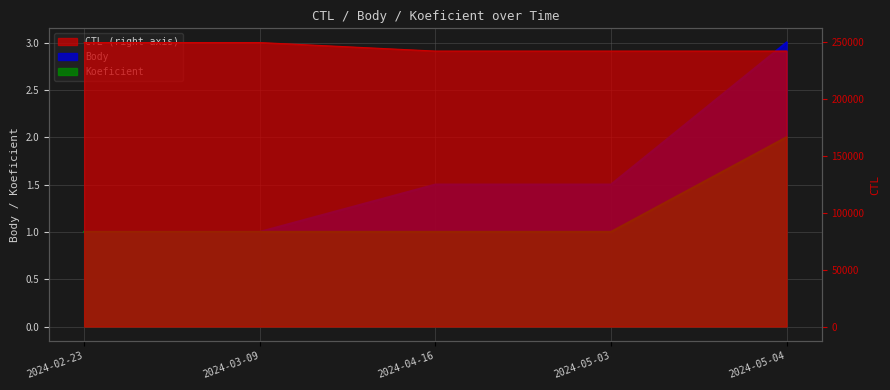

What position from the left is 2024-02-23?

1